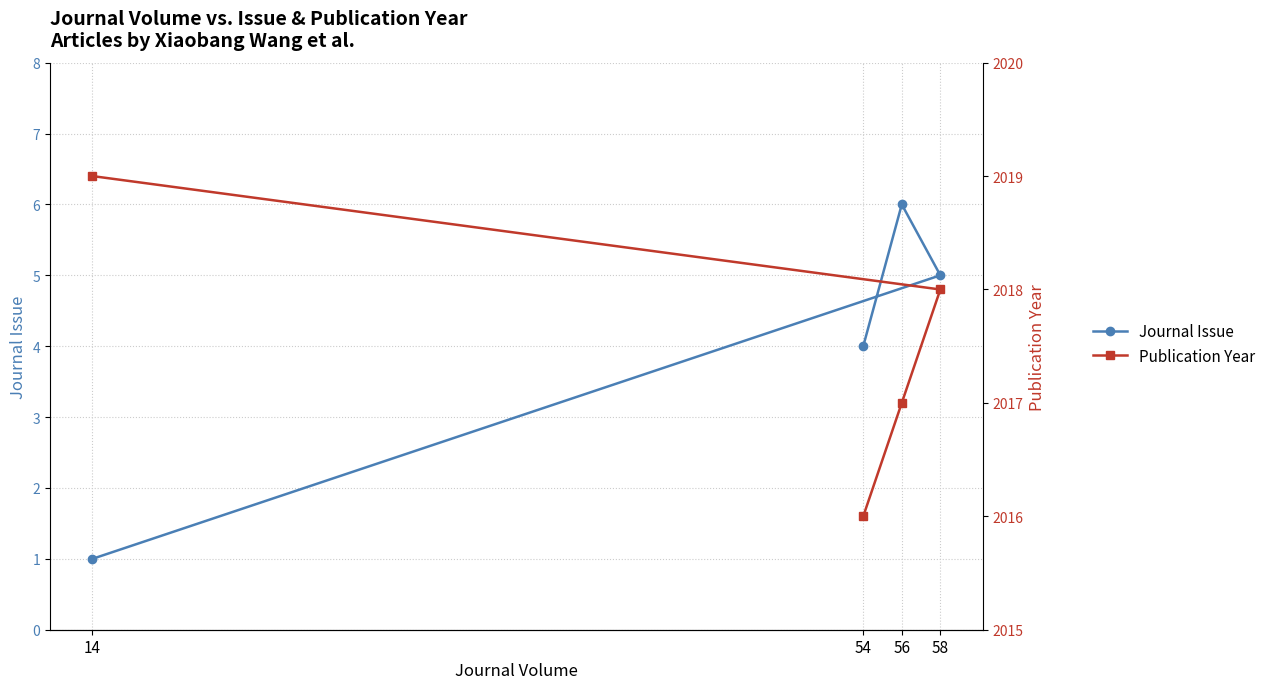

At which category is the sum across all series the highest?

58